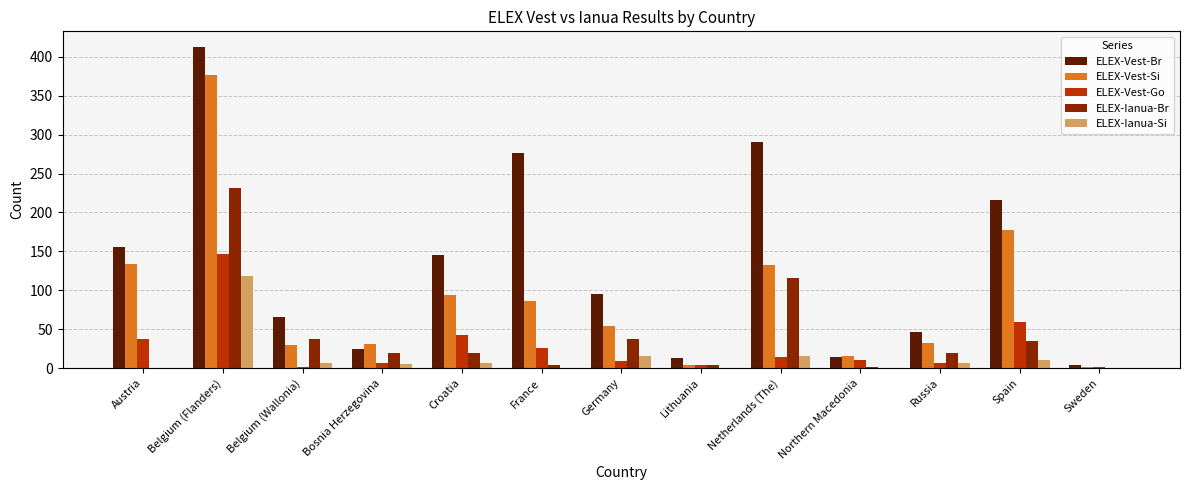

What is the maximum value shown in the chart?

412